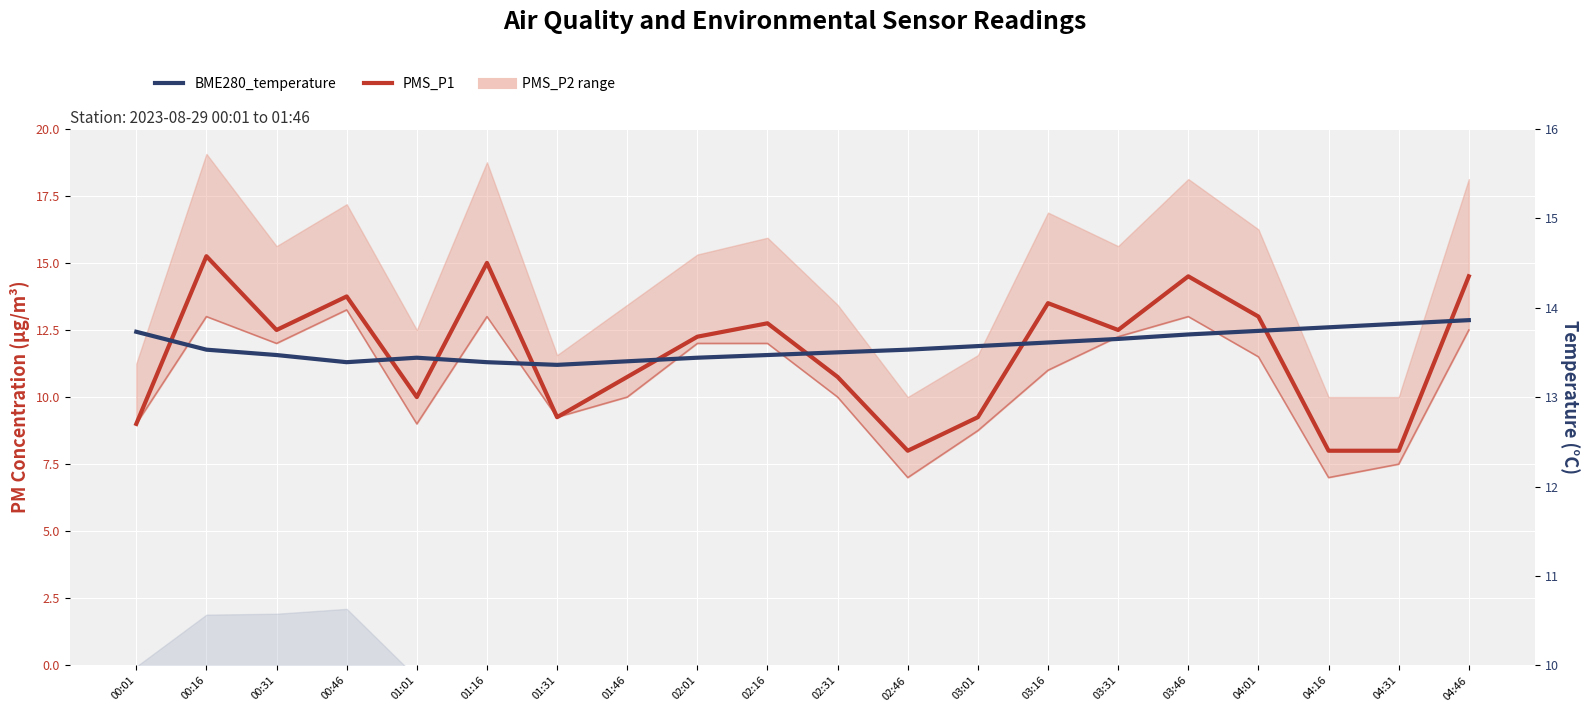

Is it true that PMS_P1 equals 15.0 at 01:16?

True